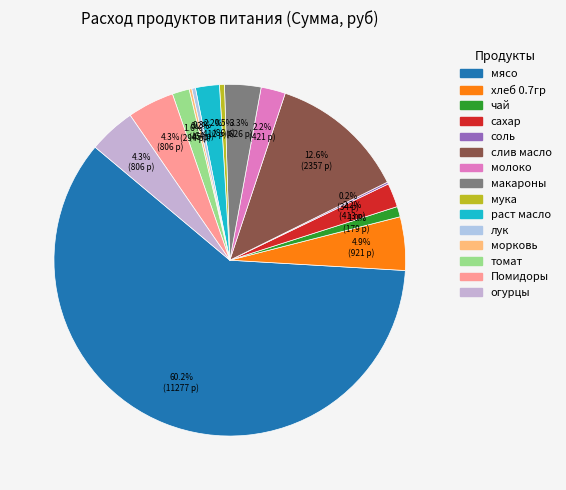

What is the change in value from мука to раст масло?

+325.8